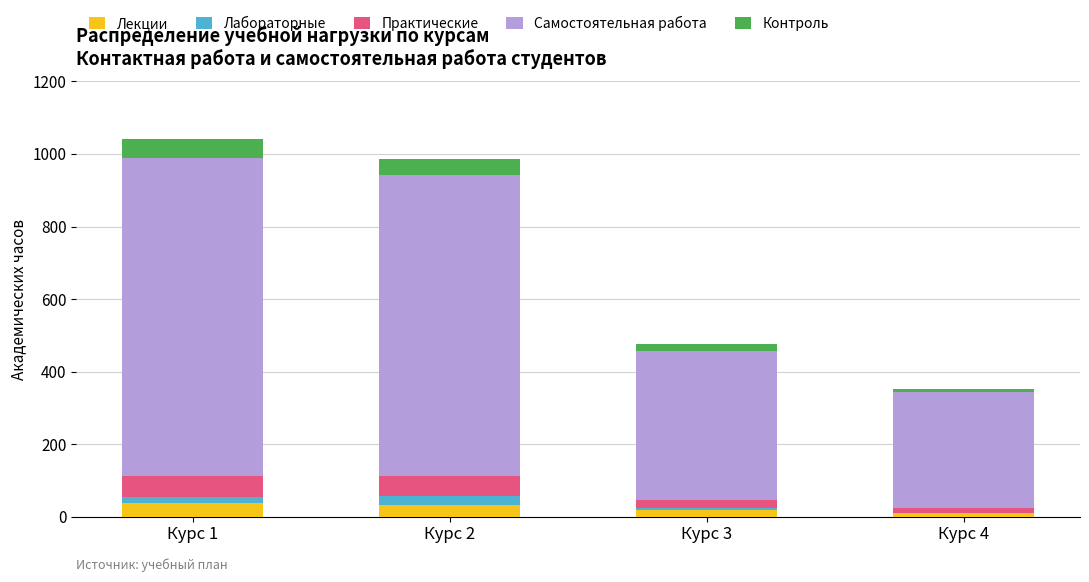

What is the sum of all Лекции values?

98